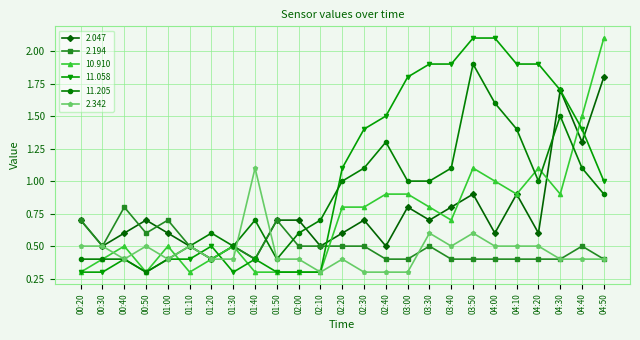

Reading right to left, what are all the values shown in this chart?

2.047: 1.8	1.3	1.7	0.6	0.9	0.6	0.9	0.8	0.7	0.8	0.5	0.7	0.6	0.5	0.7	0.7	0.4	0.5	0.4	0.5	0.6	0.7	0.6	0.5	0.7
2.194: 0.4	0.5	0.4	0.4	0.4	0.4	0.4	0.4	0.5	0.4	0.4	0.5	0.5	0.5	0.5	0.7	0.4	0.5	0.4	0.5	0.7	0.6	0.8	0.5	0.7
10.910: 2.1	1.5	0.9	1.1	0.9	1.0	1.1	0.7	0.8	0.9	0.9	0.8	0.8	0.3	0.3	0.3	0.3	0.5	0.4	0.3	0.5	0.3	0.5	0.4	0.3
11.058: 1.0	1.4	1.7	1.9	1.9	2.1	2.1	1.9	1.9	1.8	1.5	1.4	1.1	0.3	0.3	0.3	0.4	0.3	0.5	0.4	0.4	0.3	0.4	0.3	0.3
11.205: 0.9	1.1	1.5	1.0	1.4	1.6	1.9	1.1	1.0	1.0	1.3	1.1	1.0	0.7	0.6	0.4	0.7	0.5	0.6	0.5	0.4	0.3	0.4	0.4	0.4
2.342: 0.4	0.4	0.4	0.5	0.5	0.5	0.6	0.5	0.6	0.3	0.3	0.3	0.4	0.3	0.4	0.4	1.1	0.4	0.4	0.5	0.4	0.5	0.4	0.5	0.5